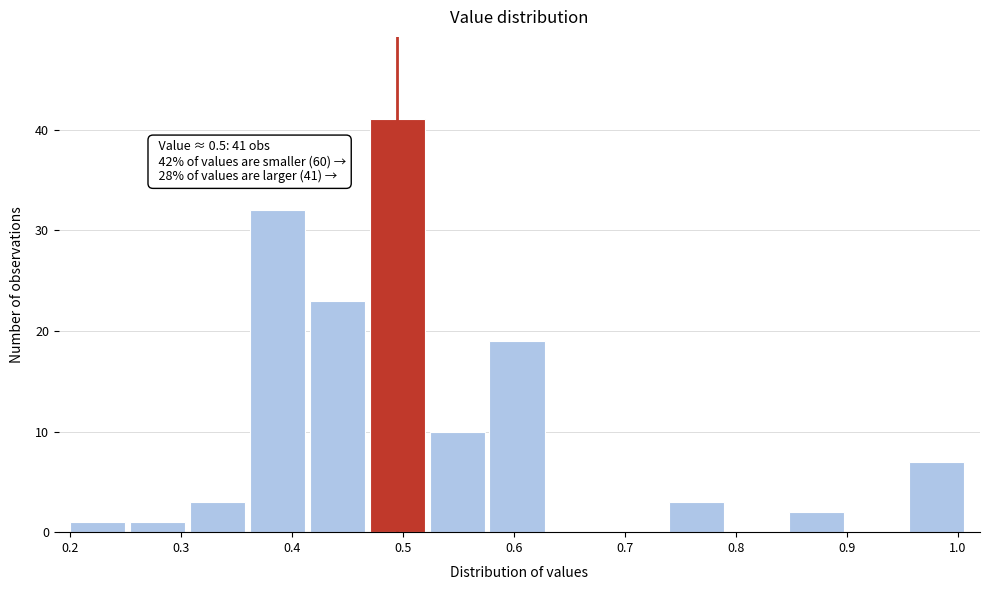

Over which range of the x-axis is the bar tallest?

0.470 to 0.524